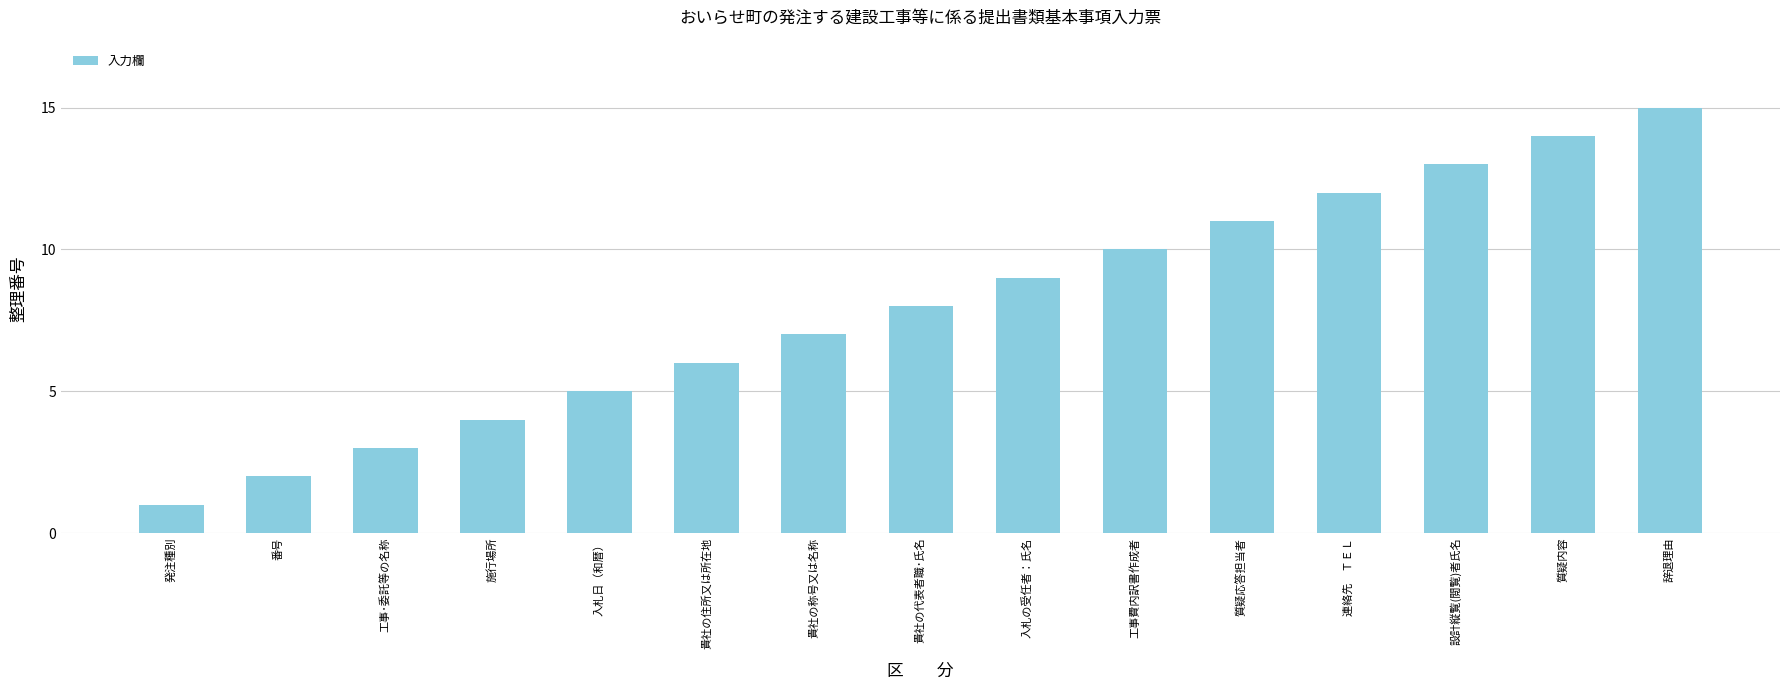

Between 発注種別 and 質疑応答担当者, which is larger?

質疑応答担当者